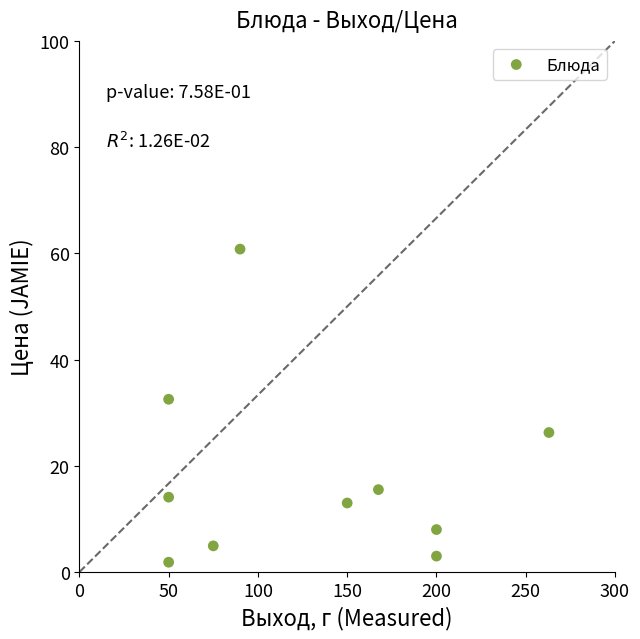

What is the range of X values (max minus min)?

213.0